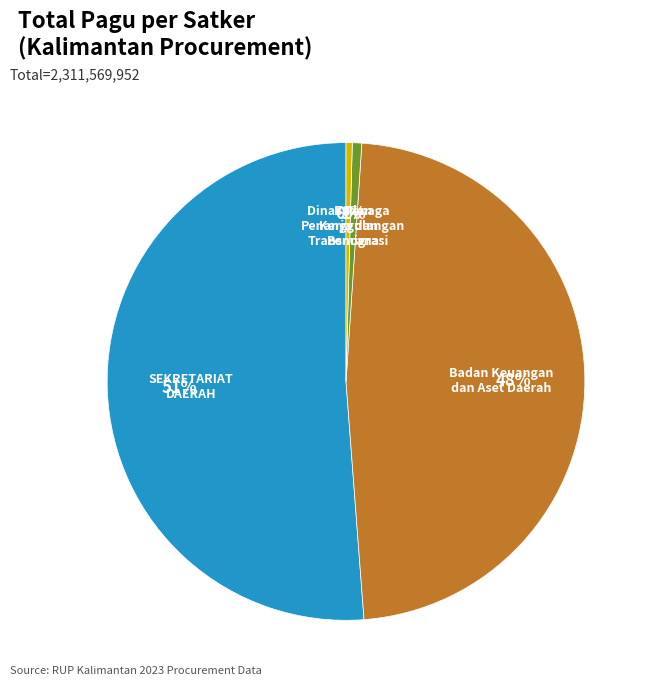

What is the largest slice in the pie chart?

SEKRETARIAT DAERAH